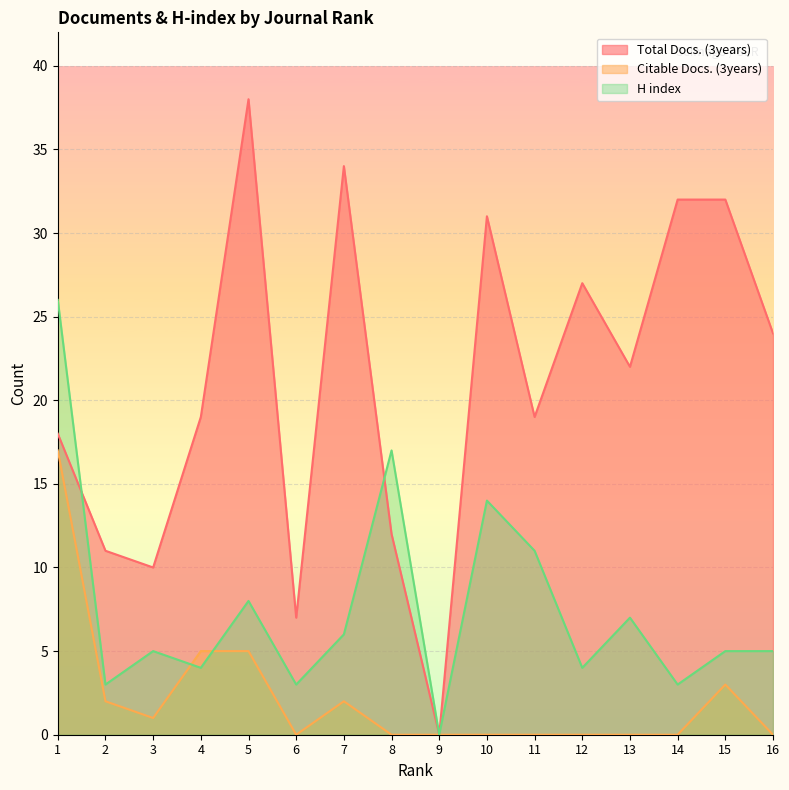

Reading left to right, transcribe all the data shown in this chart.

Total Docs. (3years): 18	11	10	19	38	7	34	12	0	31	19	27	22	32	32	24
Citable Docs. (3years): 17	2	1	5	5	0	2	0	0	0	0	0	0	0	3	0
H index: 26	3	5	4	8	3	6	17	0	14	11	4	7	3	5	5